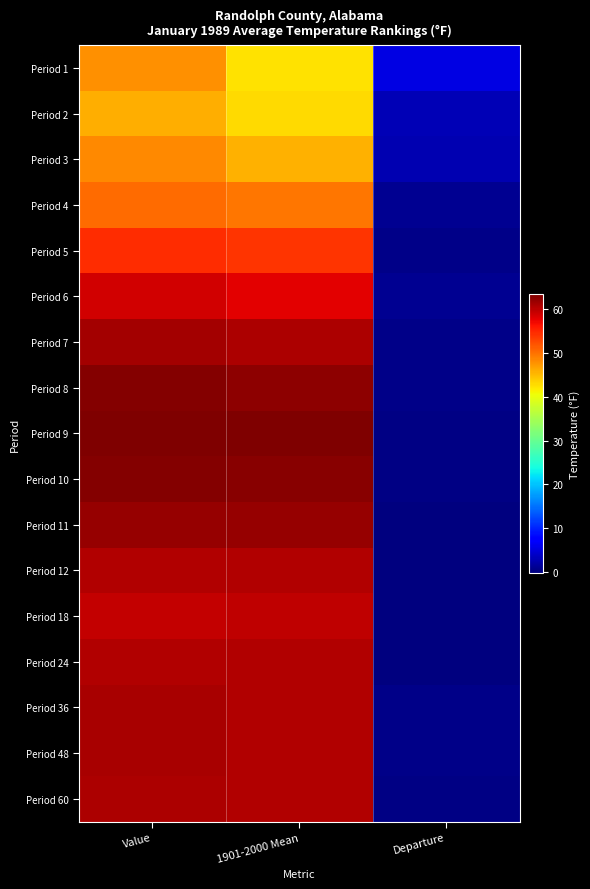

What is the smallest value displayed?

-0.1